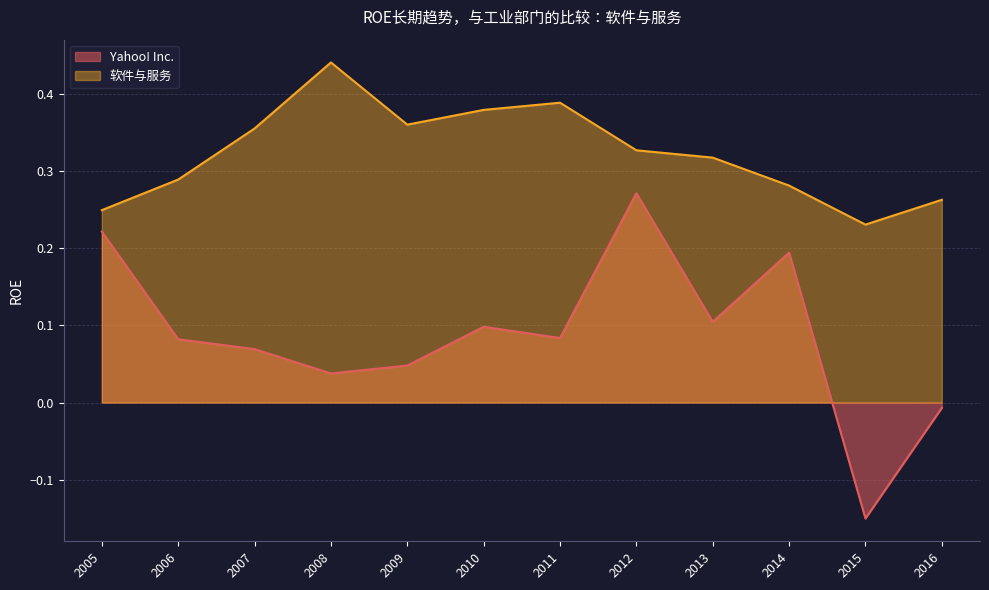

Count the number of categories in the chart.

12